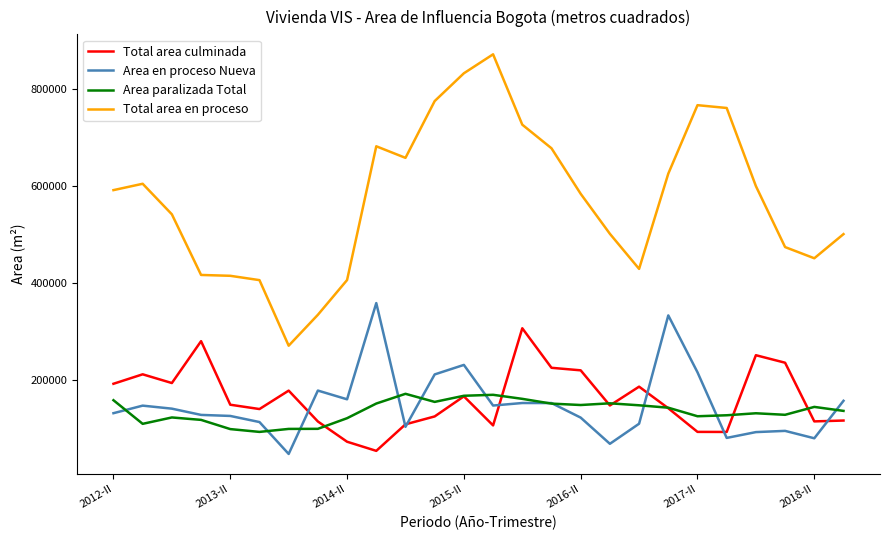

List the series in order of their peak value, highest first.

Total area en proceso, Area en proceso Nueva, Total area culminada, Area paralizada Total